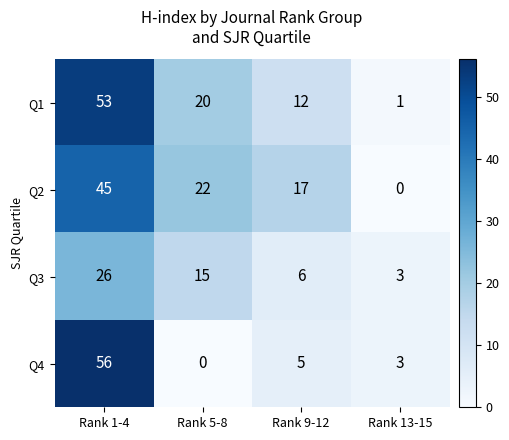

What is the difference between the maximum and minimum values in the Q2 series?

45